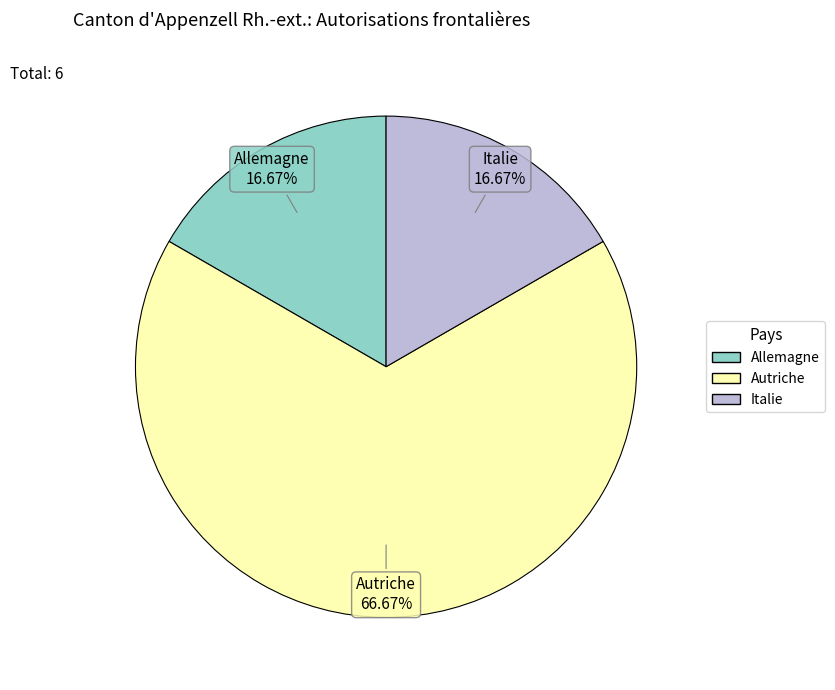

How much of the chart is everything except Allemagne?

83.3%